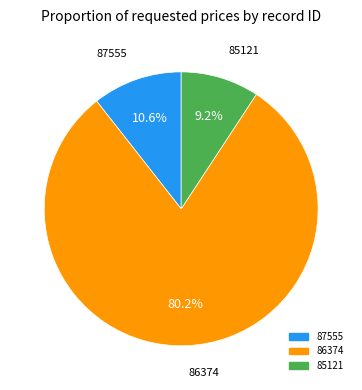

What is the largest slice in the pie chart?

86374